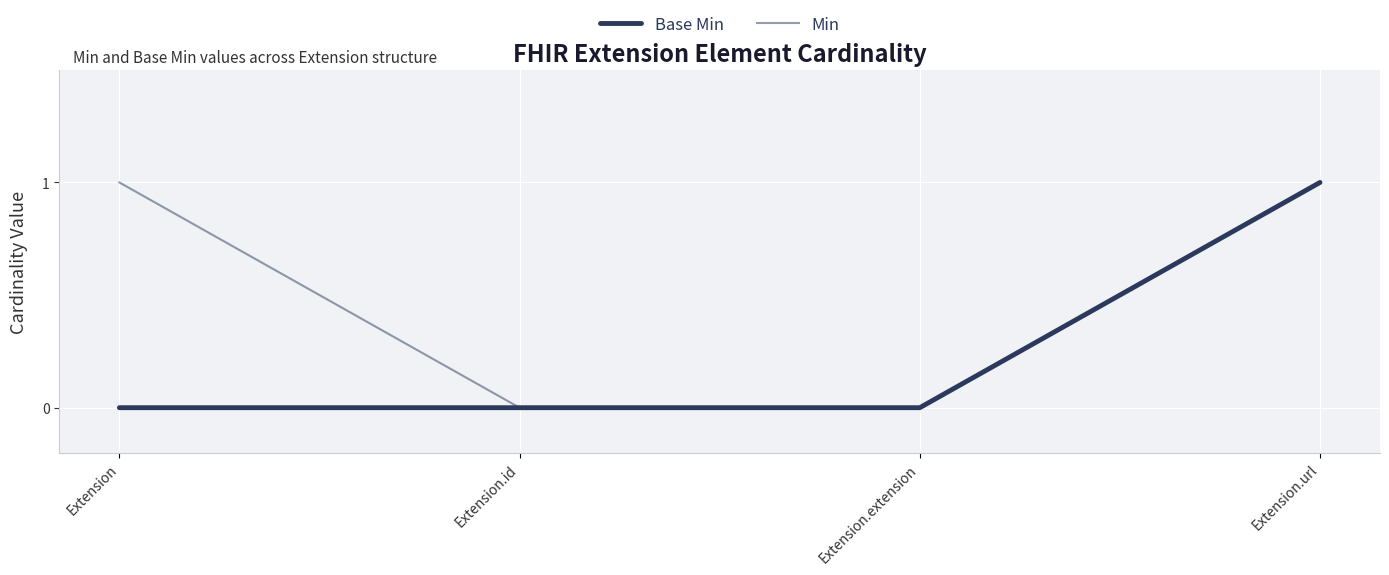

How many lines are shown in the chart?

2